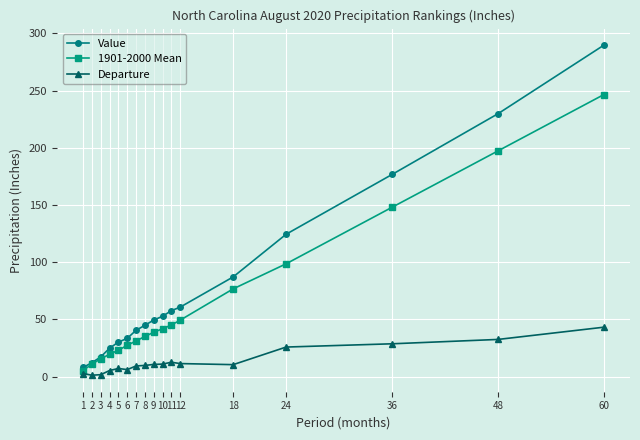

What is the minimum value shown in the chart?

1.2